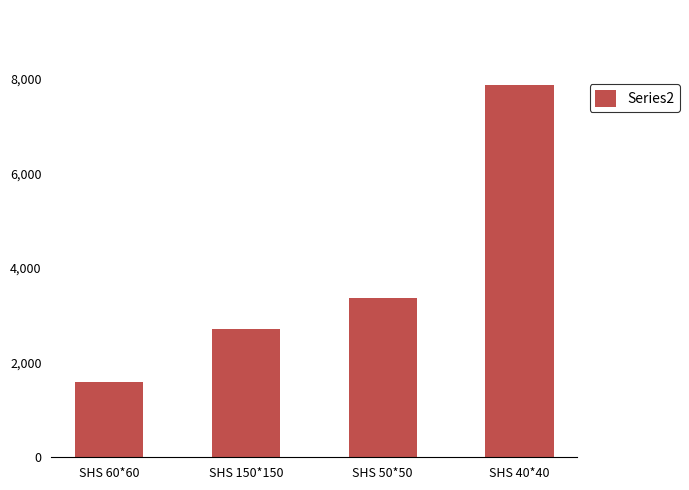

Where is the data nearest to the value 4731?

SHS 50*50